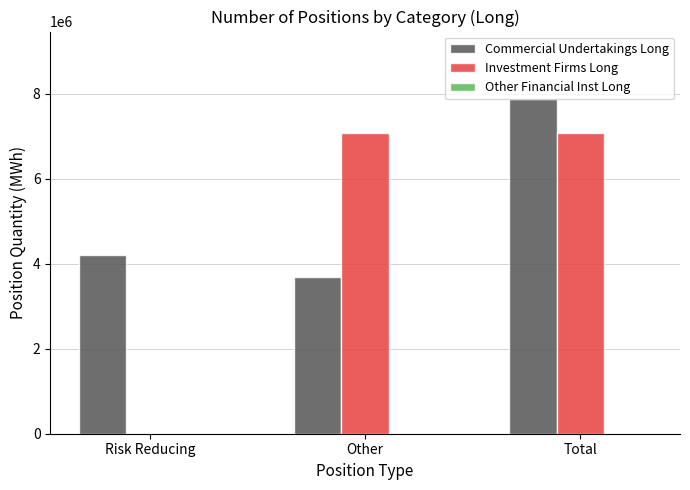

Which series has the largest total across all categories?

Commercial Undertakings Long